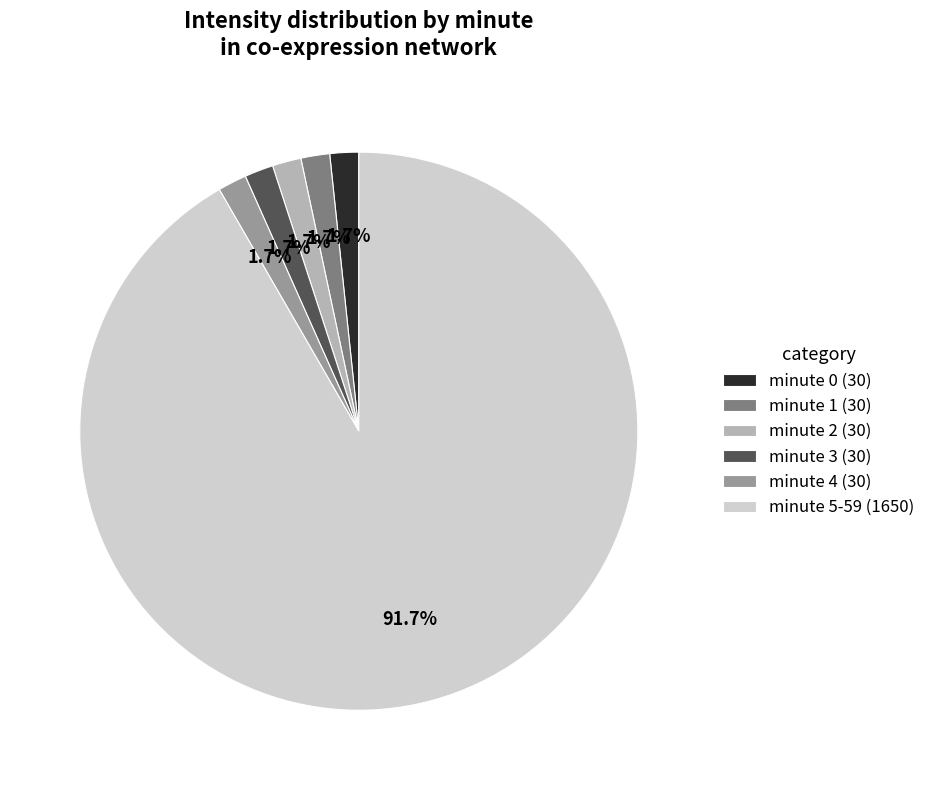

Count the number of slices in the pie.

6